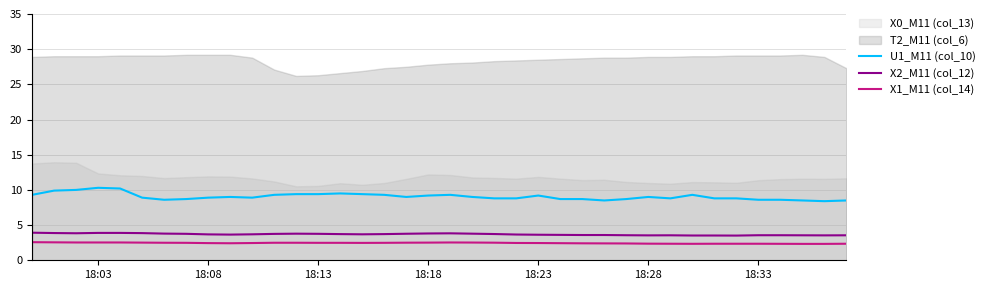

What is the minimum value for X1_M11 (col_14)?

2.3